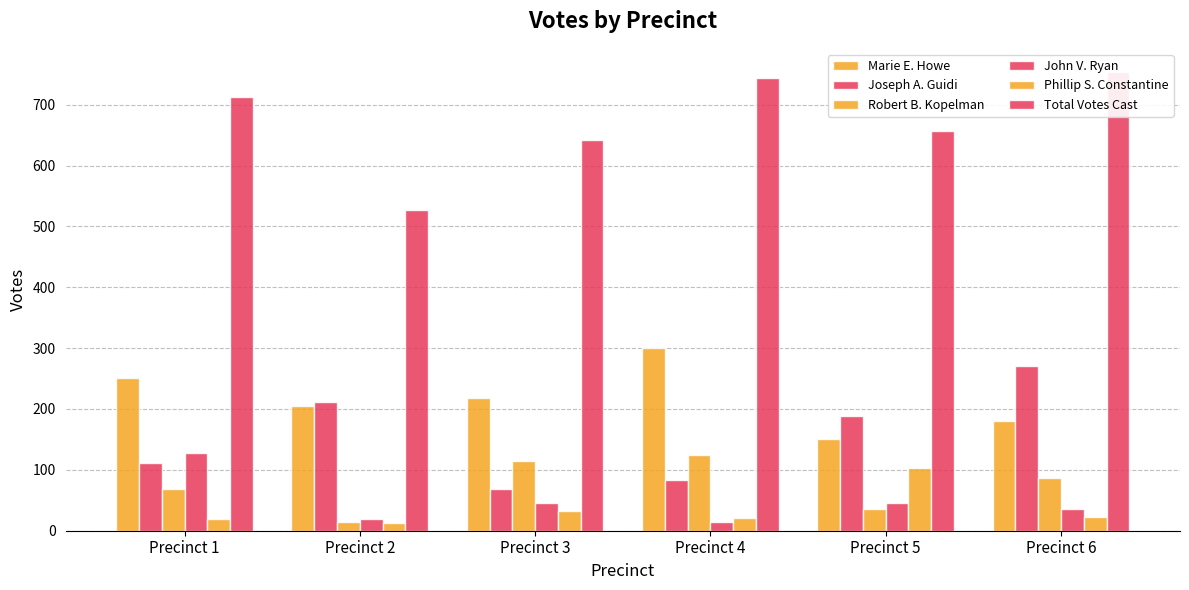

Reading right to left, transcribe all the data shown in this chart.

Marie E. Howe: Precinct 6=181	Precinct 5=150	Precinct 4=300	Precinct 3=218	Precinct 2=205	Precinct 1=251
Joseph A. Guidi: Precinct 6=271	Precinct 5=188	Precinct 4=84	Precinct 3=68	Precinct 2=211	Precinct 1=111
Robert B. Kopelman: Precinct 6=86	Precinct 5=35	Precinct 4=124	Precinct 3=114	Precinct 2=15	Precinct 1=69
John V. Ryan: Precinct 6=36	Precinct 5=46	Precinct 4=15	Precinct 3=45	Precinct 2=19	Precinct 1=128
Phillip S. Constantine: Precinct 6=22	Precinct 5=103	Precinct 4=21	Precinct 3=32	Precinct 2=13	Precinct 1=20
Total Votes Cast: Precinct 6=754	Precinct 5=656	Precinct 4=744	Precinct 3=642	Precinct 2=527	Precinct 1=713